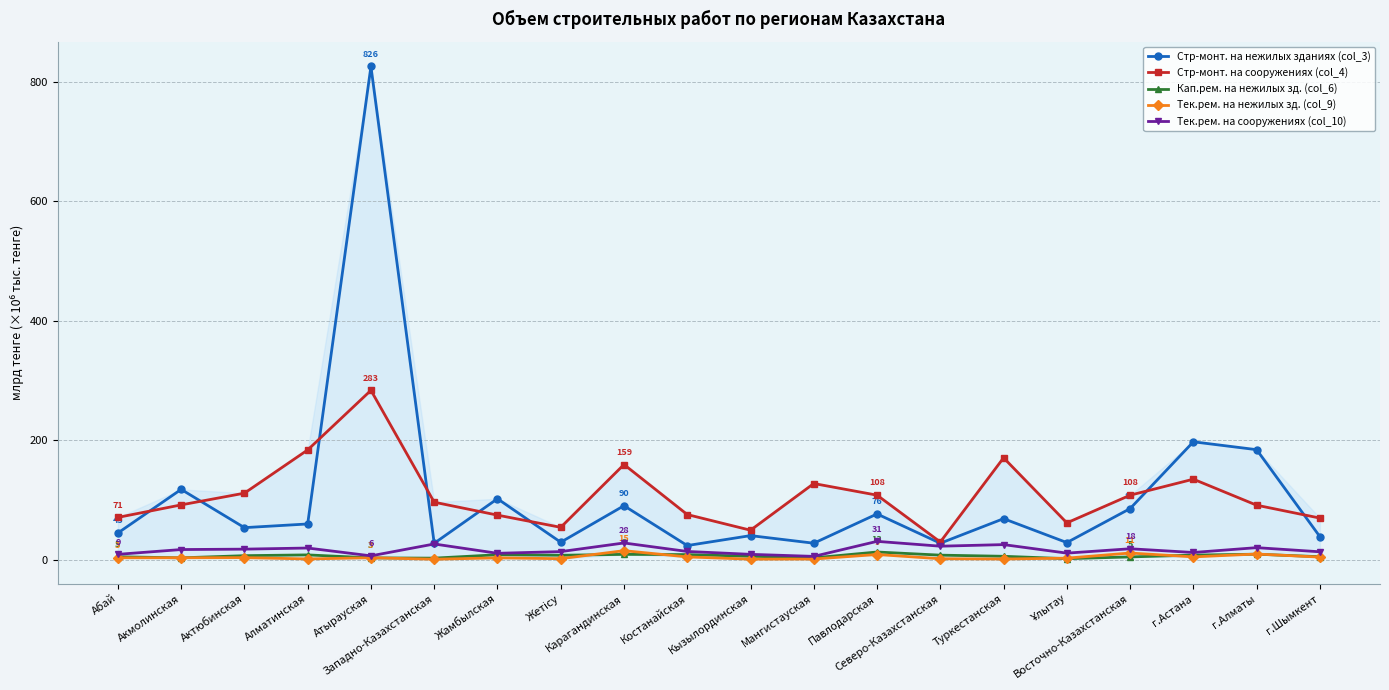

What are all the series names shown in the legend?

Стр-монт. на нежилых зданиях (col_3), Стр-монт. на сооружениях (col_4), Кап.рем. на нежилых зд. (col_6), Тек.рем. на нежилых зд. (col_9), Тек.рем. на сооружениях (col_10)